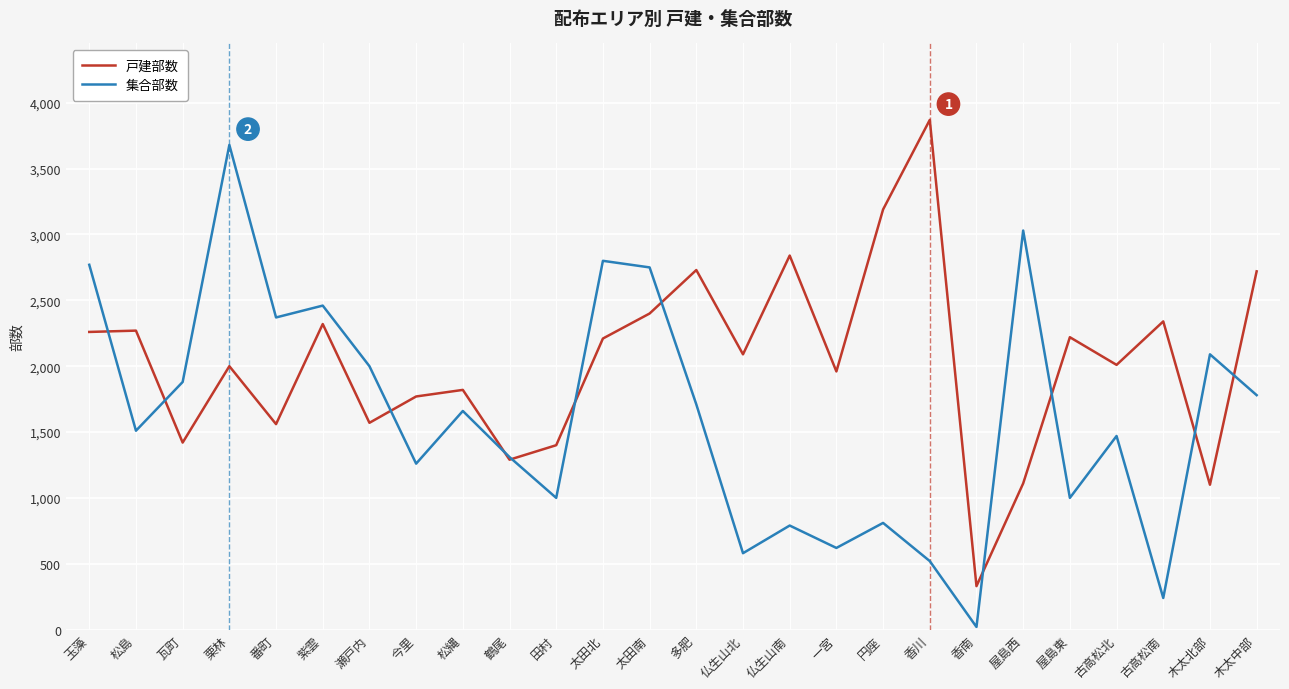

What is the difference between the highest and lowest values at 多肥?

1020